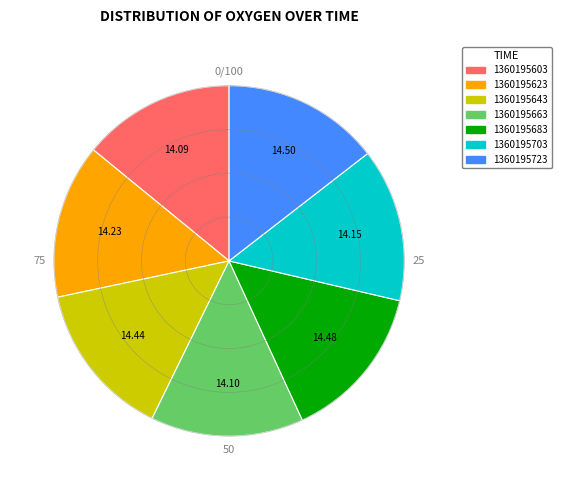

Approximately how many times larger is the value at 1360195623 compared to 1360195683?

1.0